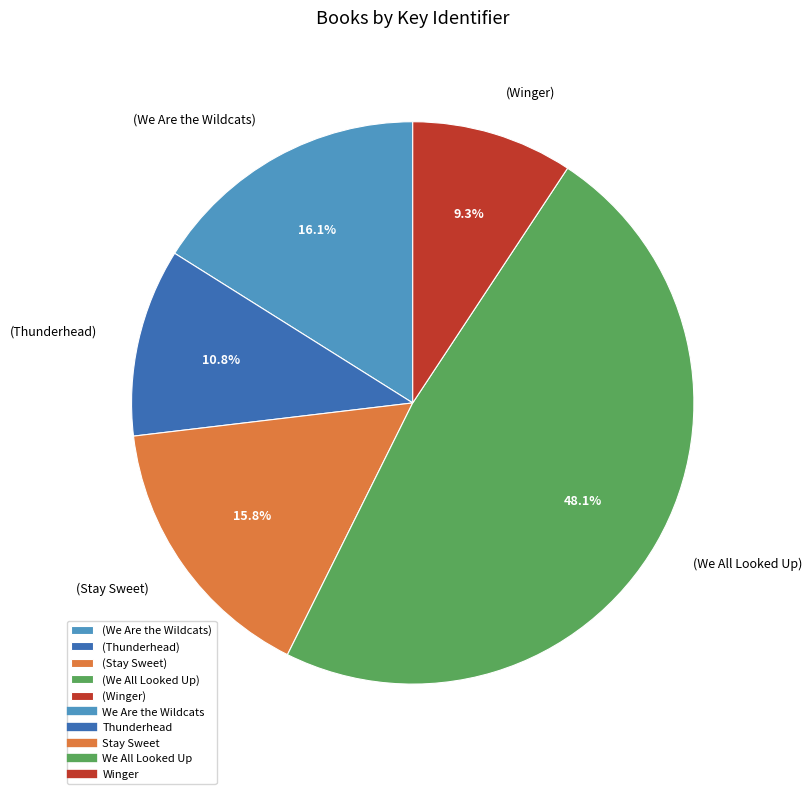

How many segments does this pie chart have?

5